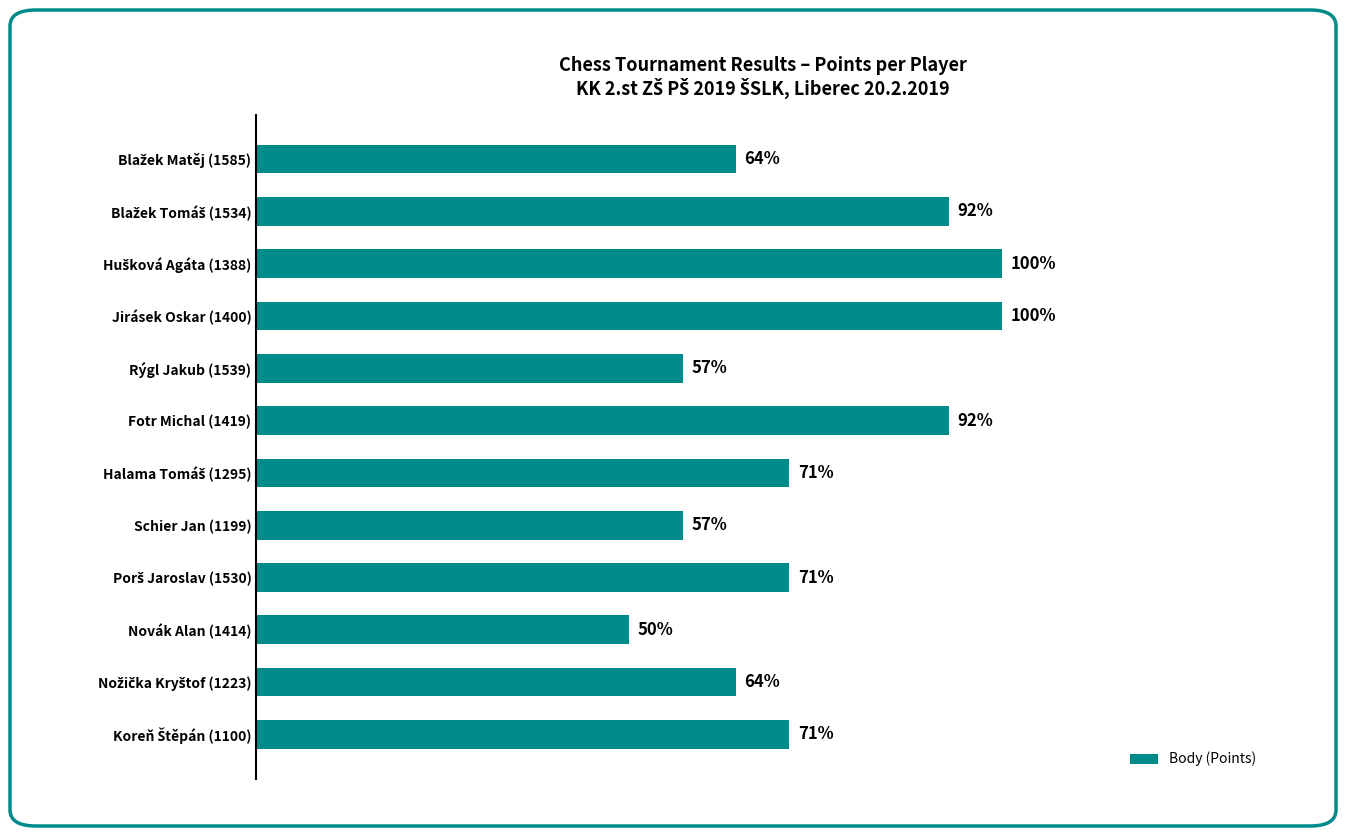

Are the bars horizontal?

Yes